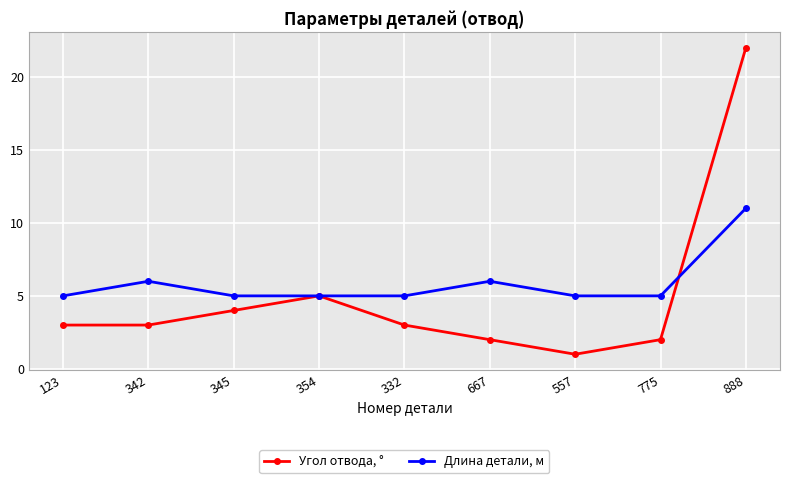

Which series changed the most between 354 and 667?

Угол отвода, °